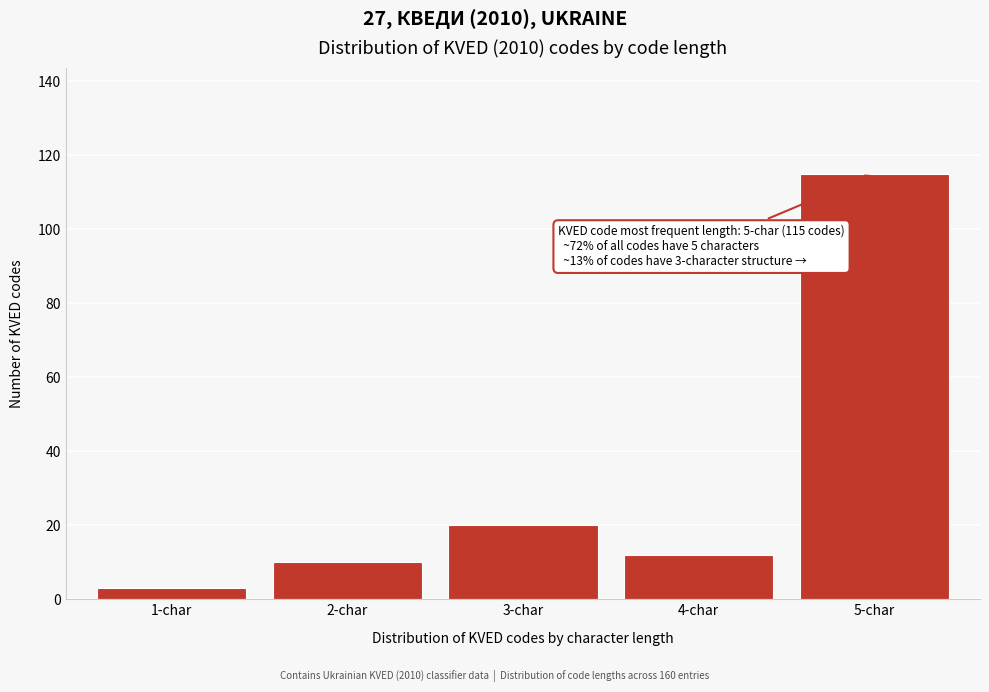

Reading left to right, what are all the values shown in this chart?

1-char=3	2-char=10	3-char=20	4-char=12	5-char=115